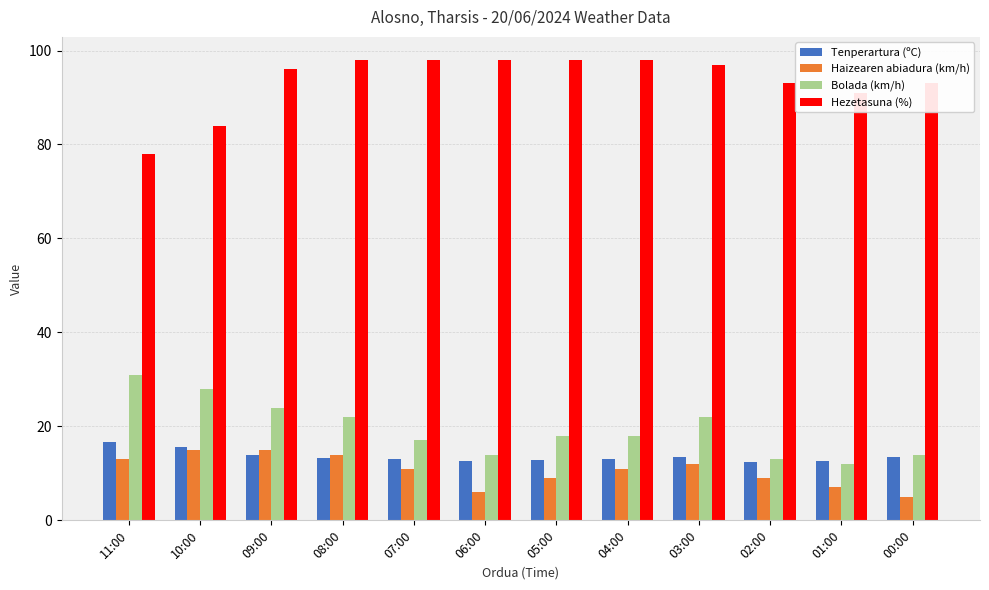

What position from the left is 11:00?

1